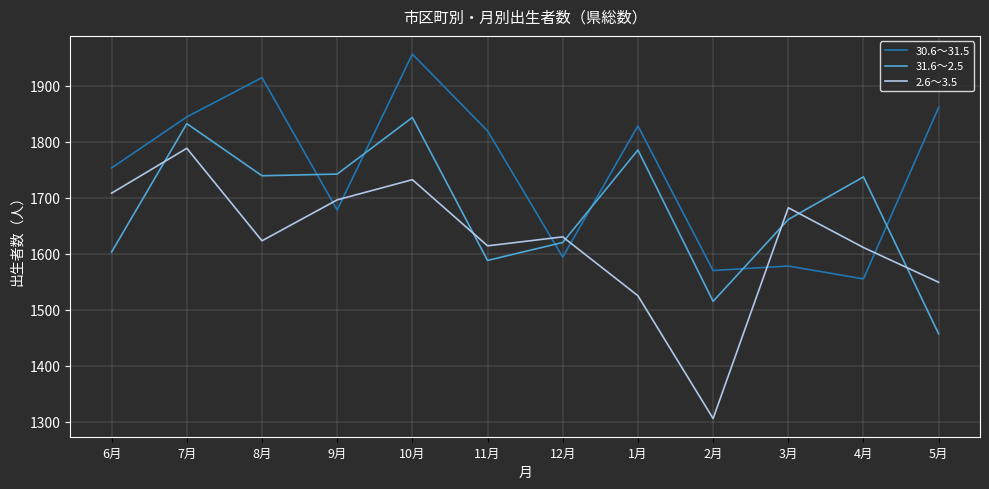

At which category does the chart reach its minimum across all series?

2月